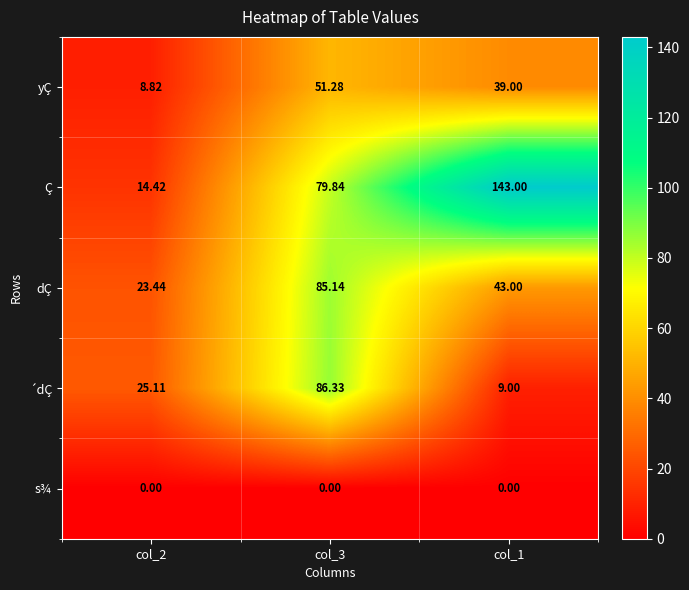

Which series has the largest total across all categories?

Ç